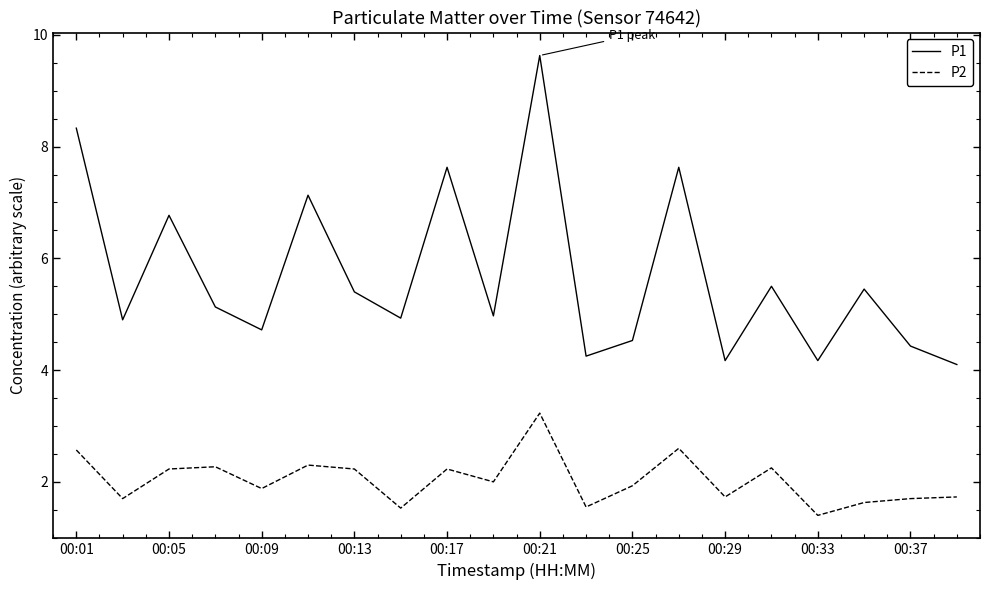

True or false: P1 and P2 cross at least once.

False